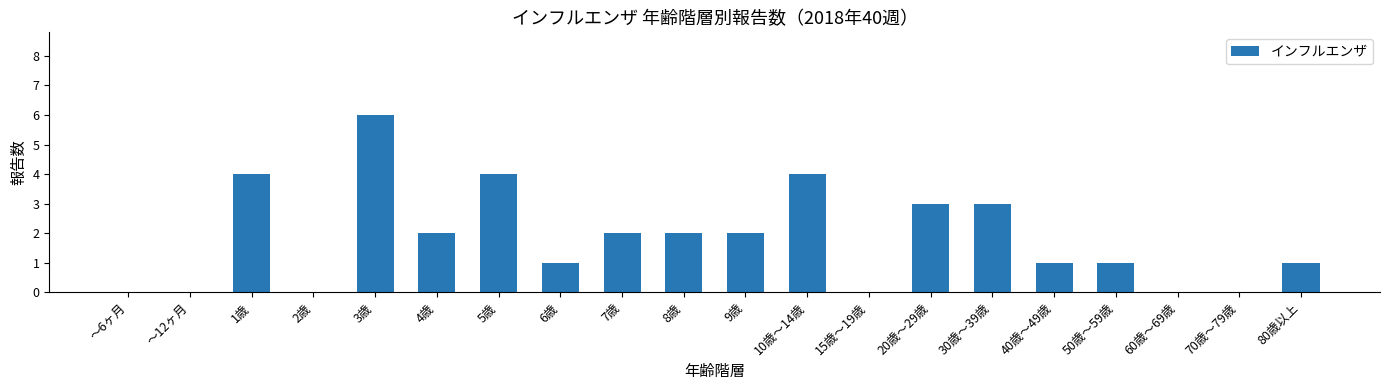

True or false: the data shows 0 at ～6ヶ月.

True